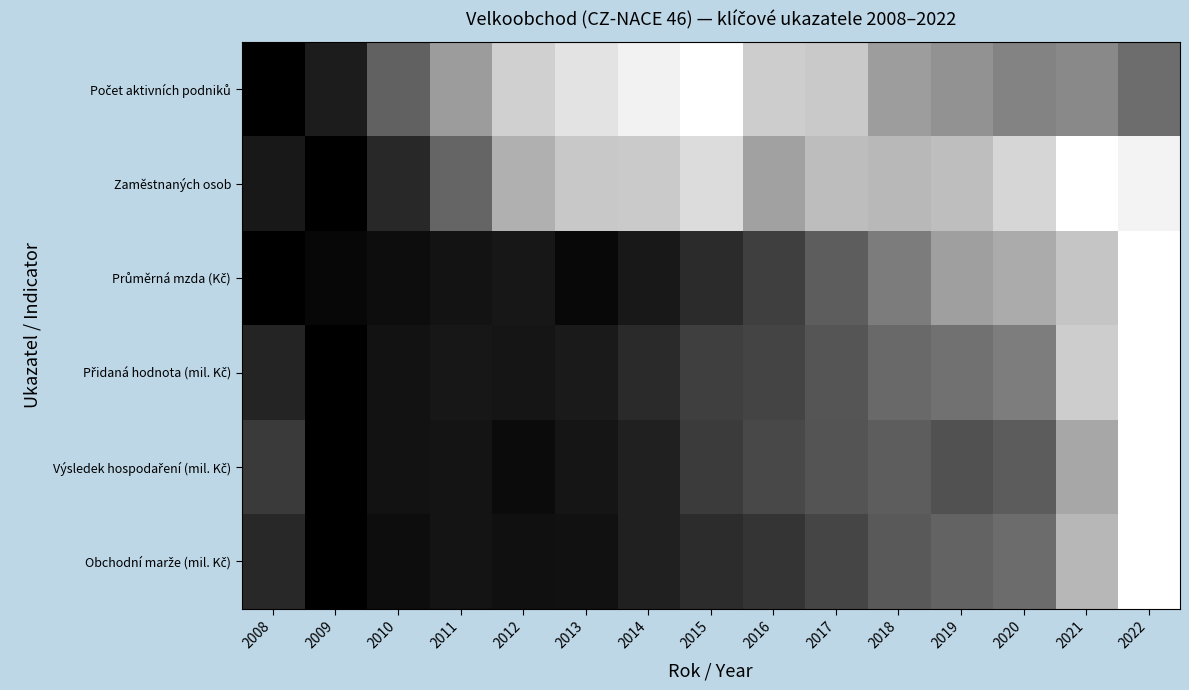

Which series changed the most between 2021 and 2022?

Výsledek hospodaření (mil. Kč)